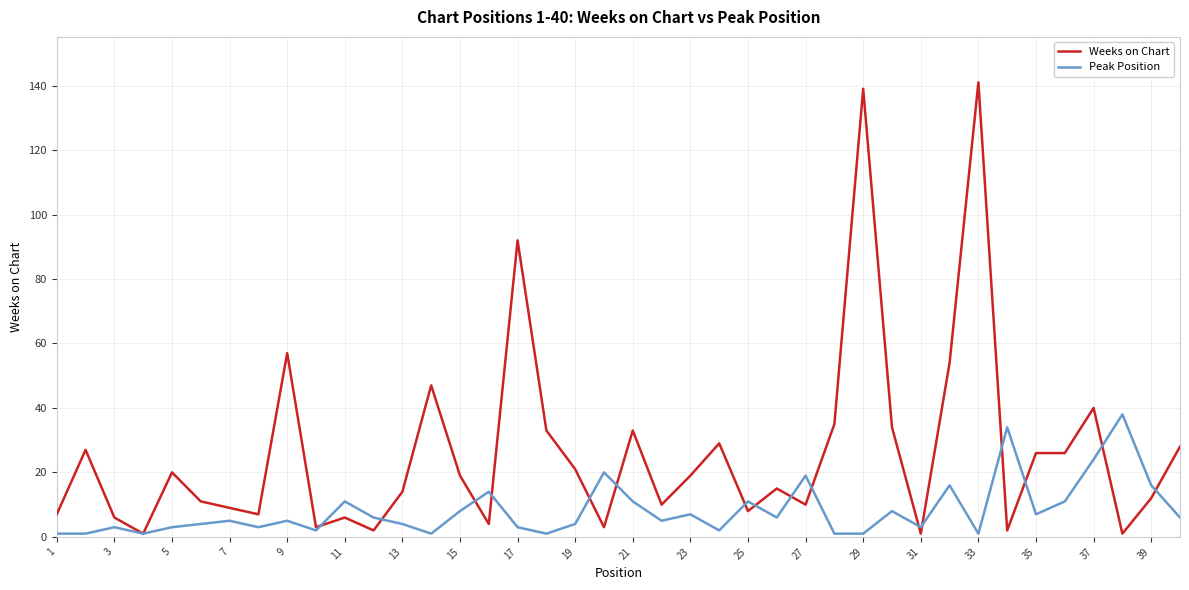

List the series in order of their overall mean, lowest first.

Peak Position, Weeks on Chart